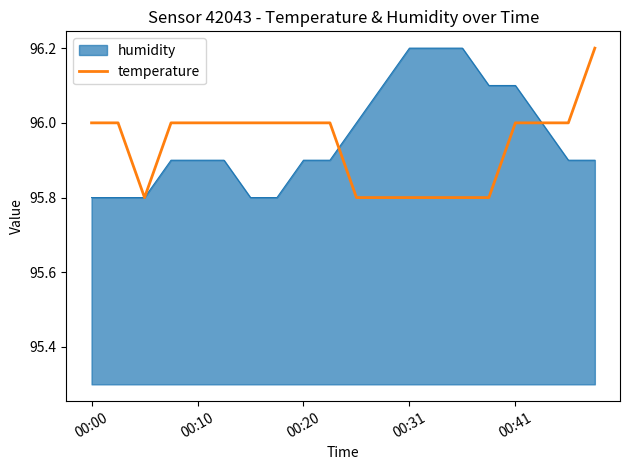

What is the lowest value of the temperature series?

95.8